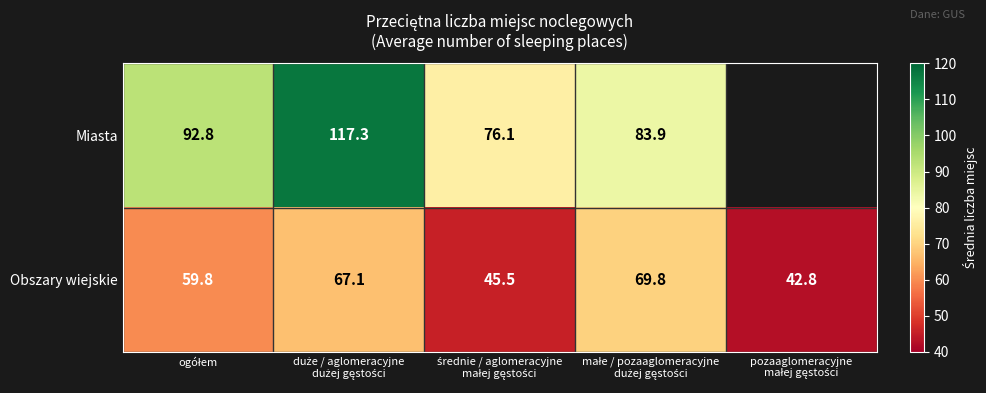

Which has a higher value, małe / pozaaglomeracyjne
dużej gęstości or pozaaglomeracyjne
małej gęstości?

małe / pozaaglomeracyjne
dużej gęstości